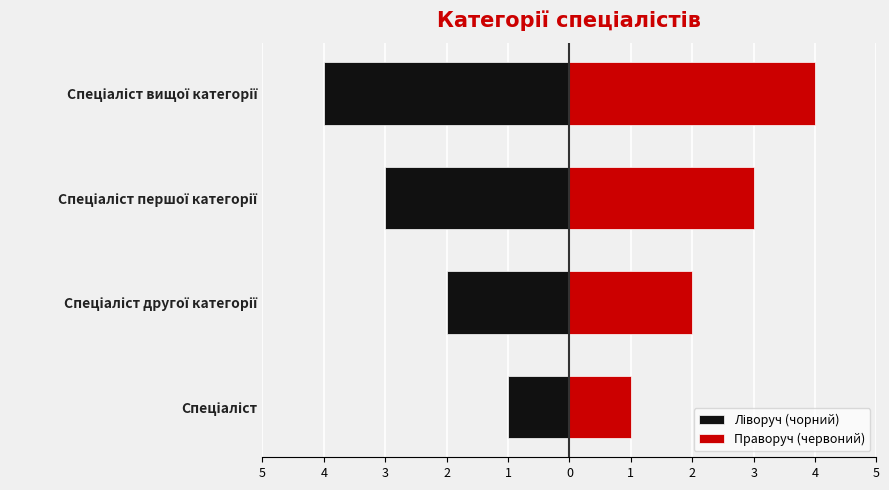

List the series in order of their overall mean, highest first.

Праворуч (червоний), Ліворуч (чорний)